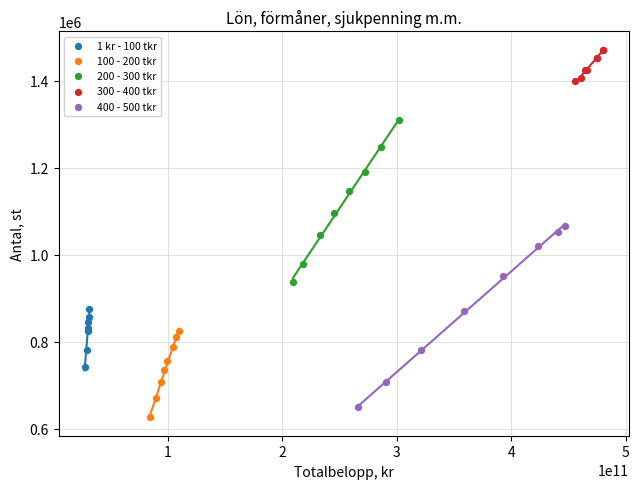

Which series contains the highest Y value?

300 - 400 tkr